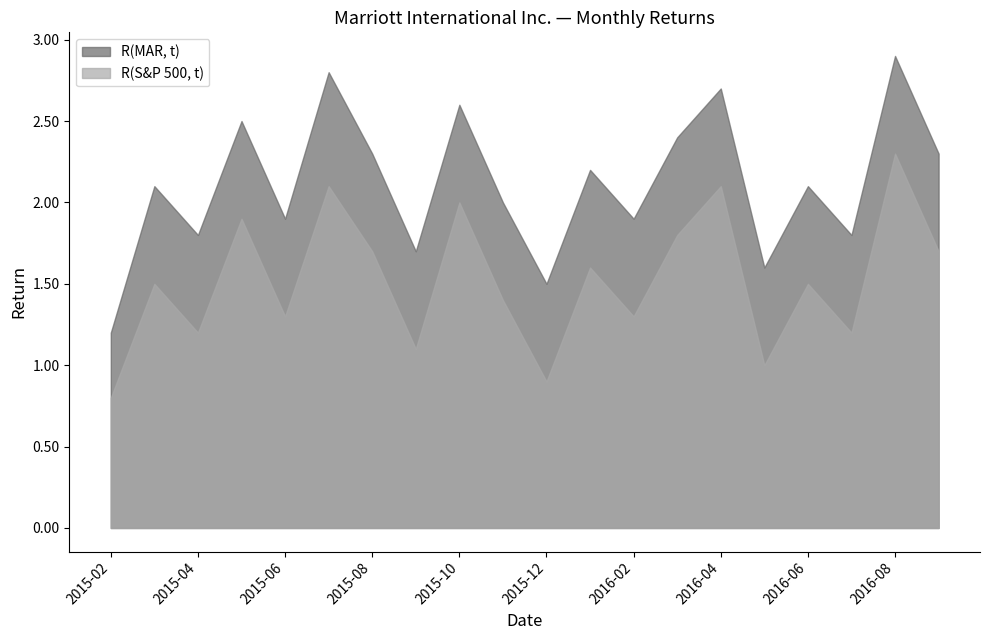

What is the sum of the R(S&P 500, t) values at 2016-08 and 2016-09?

4.0